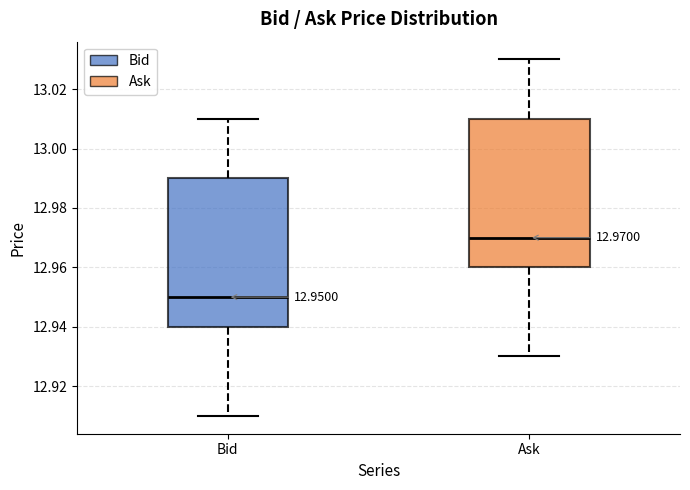

Which box has the lowest median line?

Bid